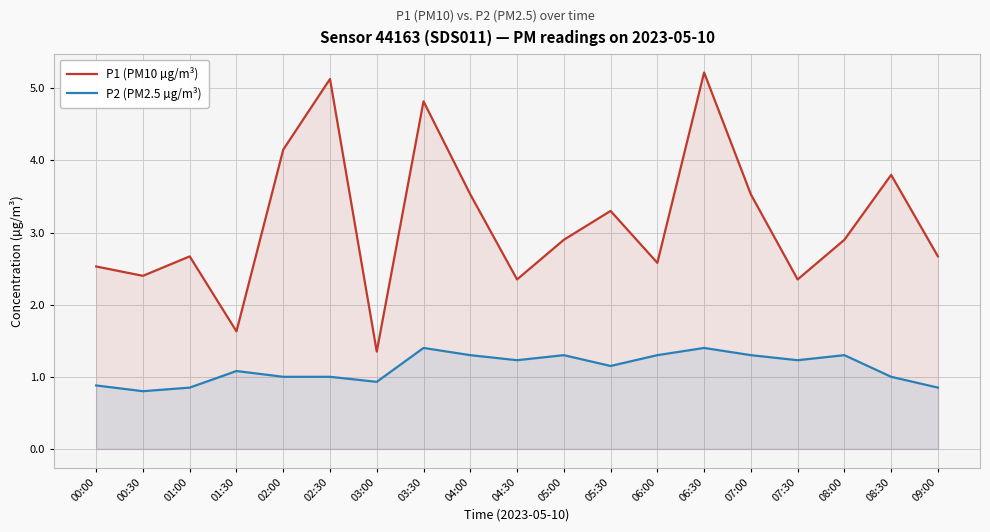

How many lines are shown in the chart?

2